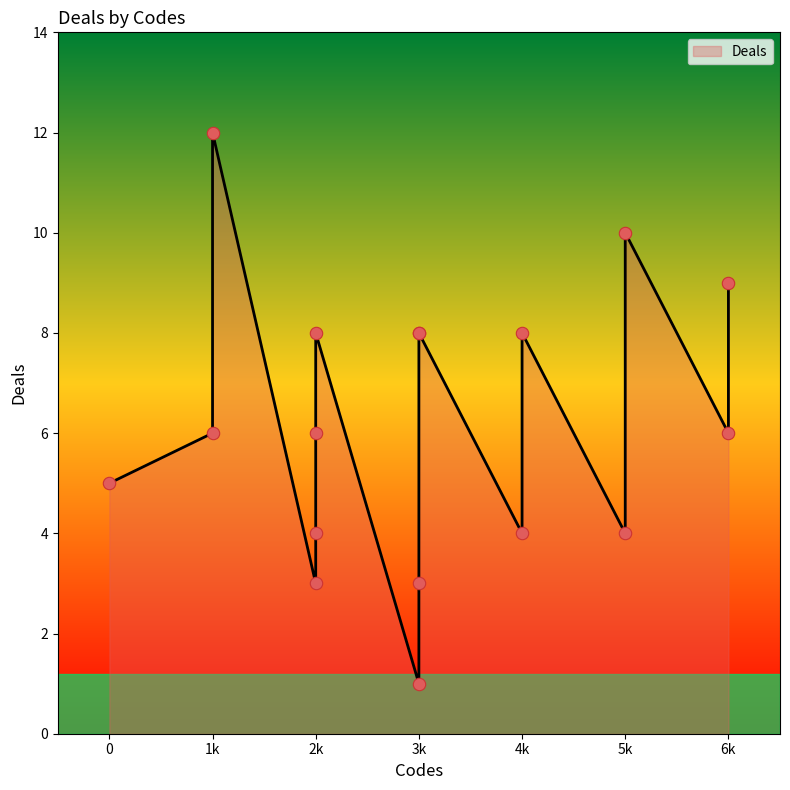

What is the change in value from 3 to 6?

-2